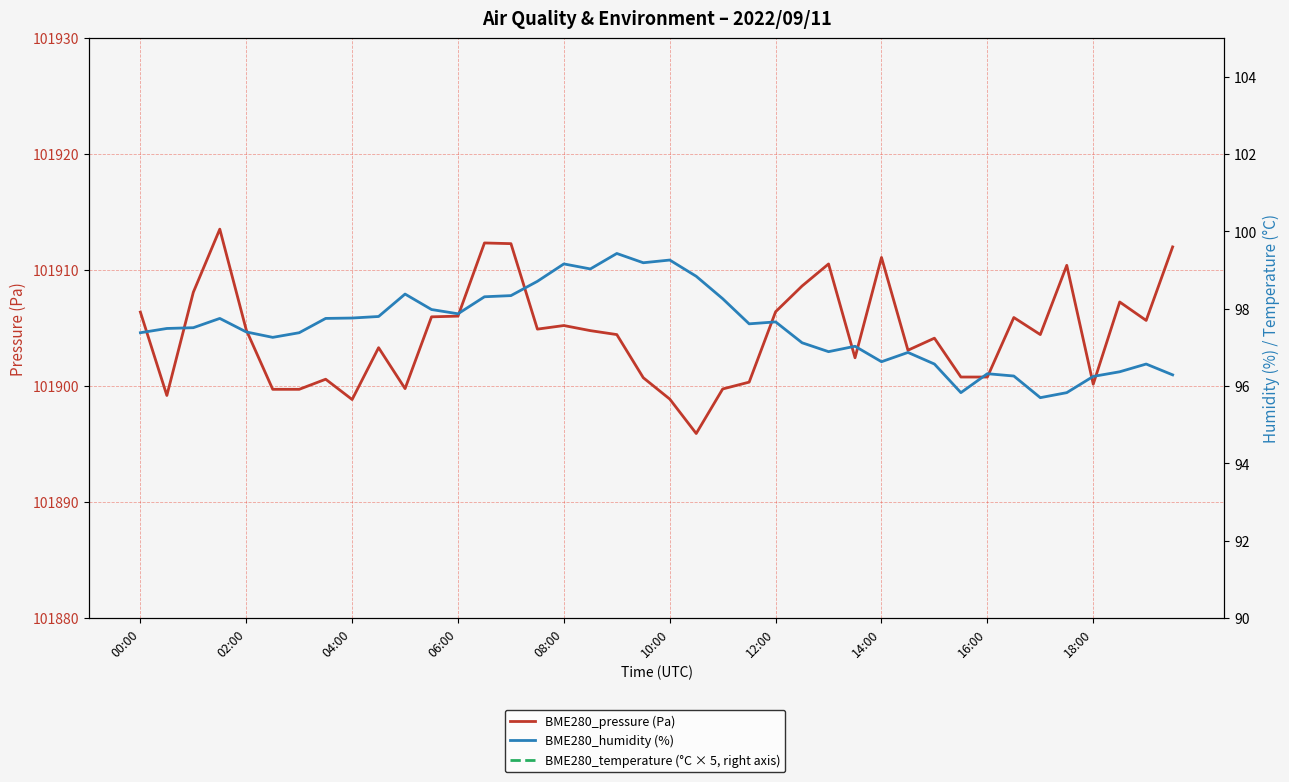

How many lines are shown in the chart?

3